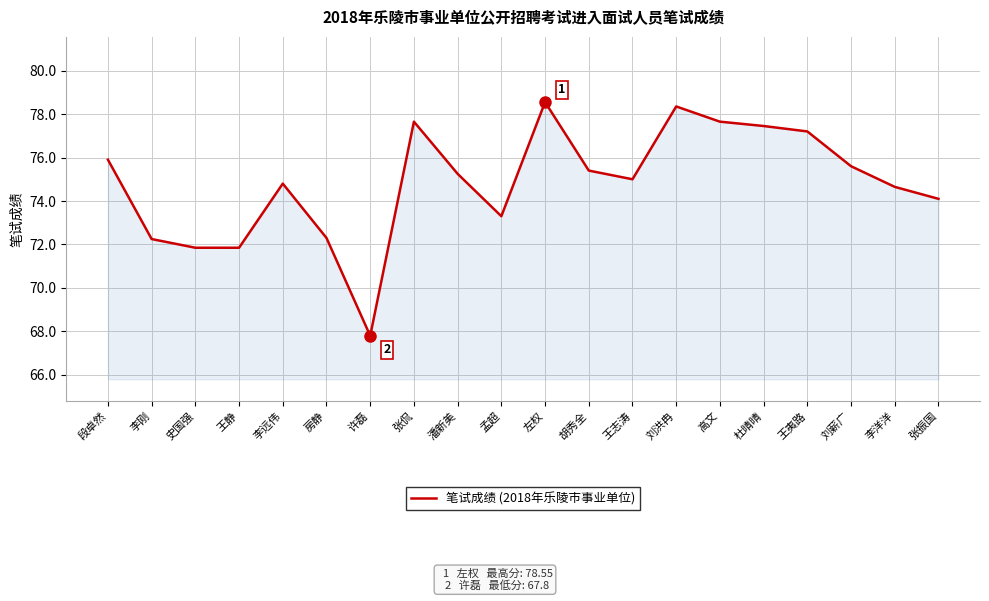

Is it true that the value at 刘薪广 is 114.8?

False